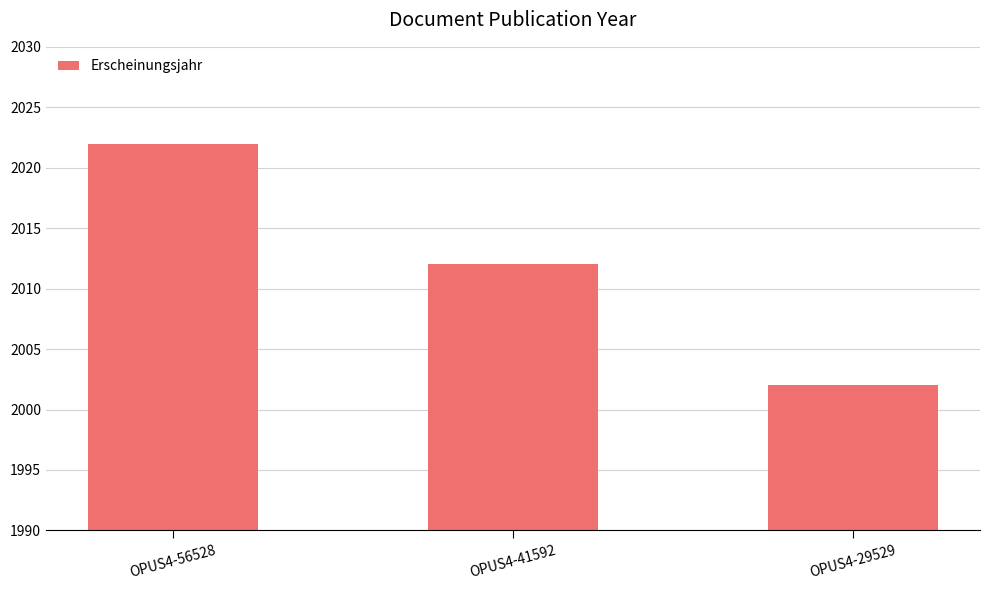

Approximately how many times larger is the value at OPUS4-56528 compared to OPUS4-29529?

1.0